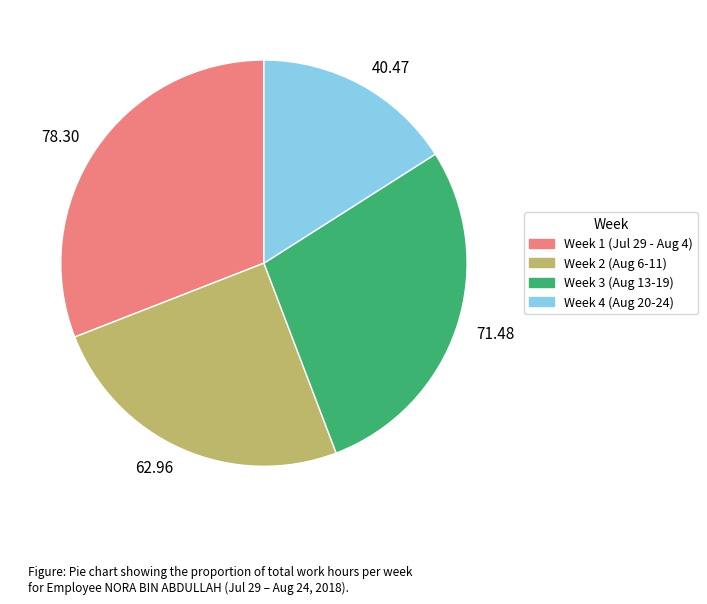

Is there a majority slice in this chart?

No